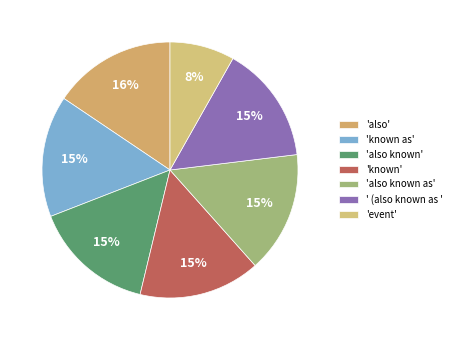

Is it true that 'also known as' is 22% of the pie?

False